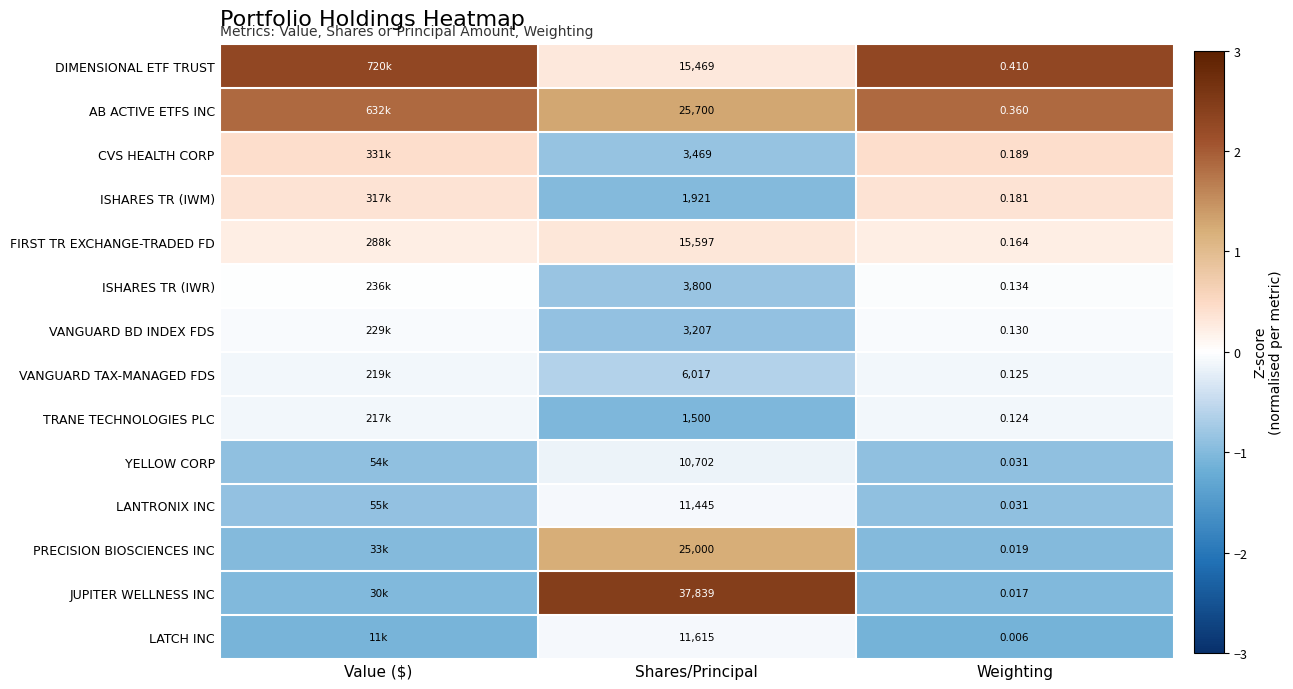

The PRECISION BIOSCIENCES INC series shows 0.8 at Shares/Principal. True or false?

False